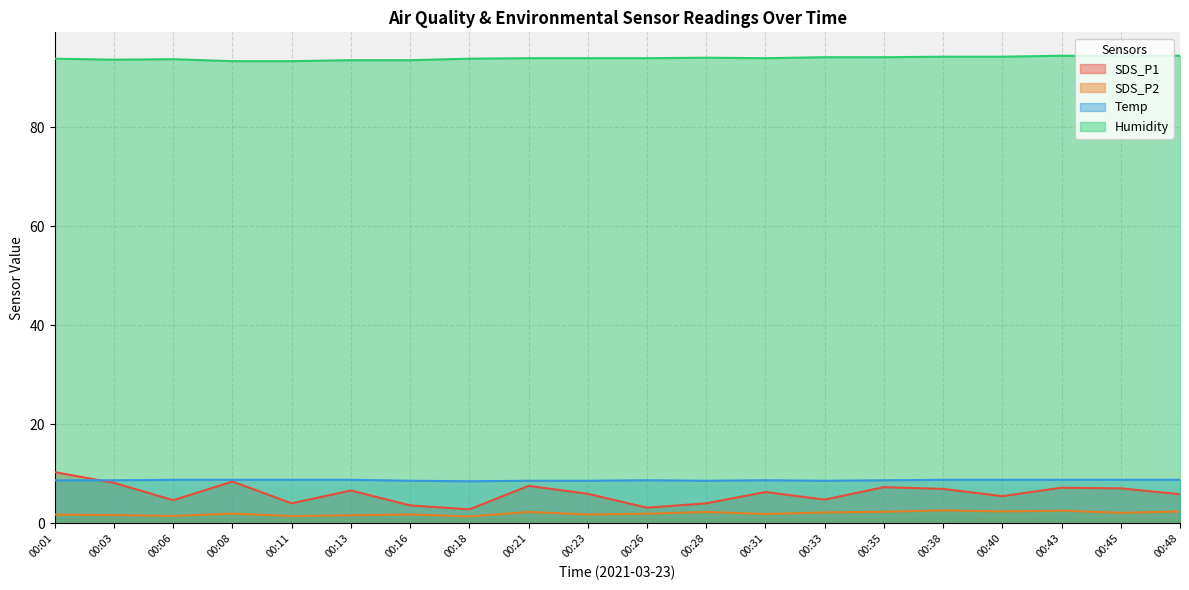

Count the number of categories in the chart.

20